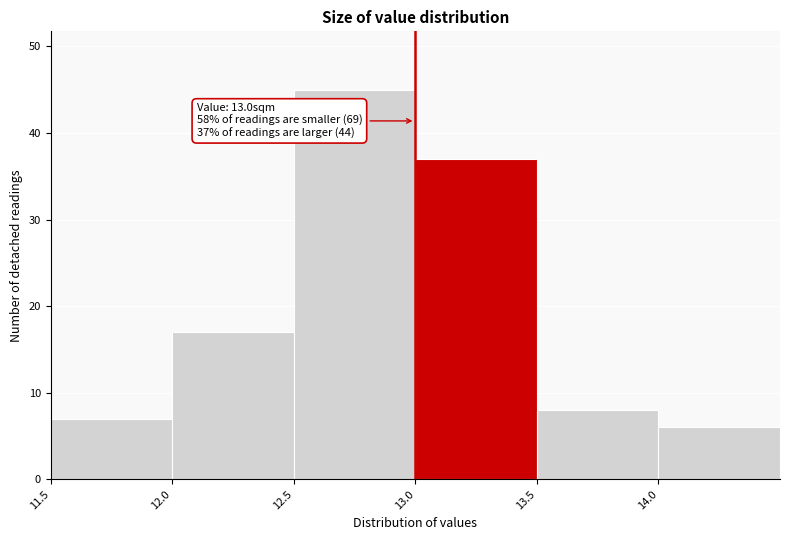

Which range on the x-axis has the tallest bar?

12.5 to 13.0